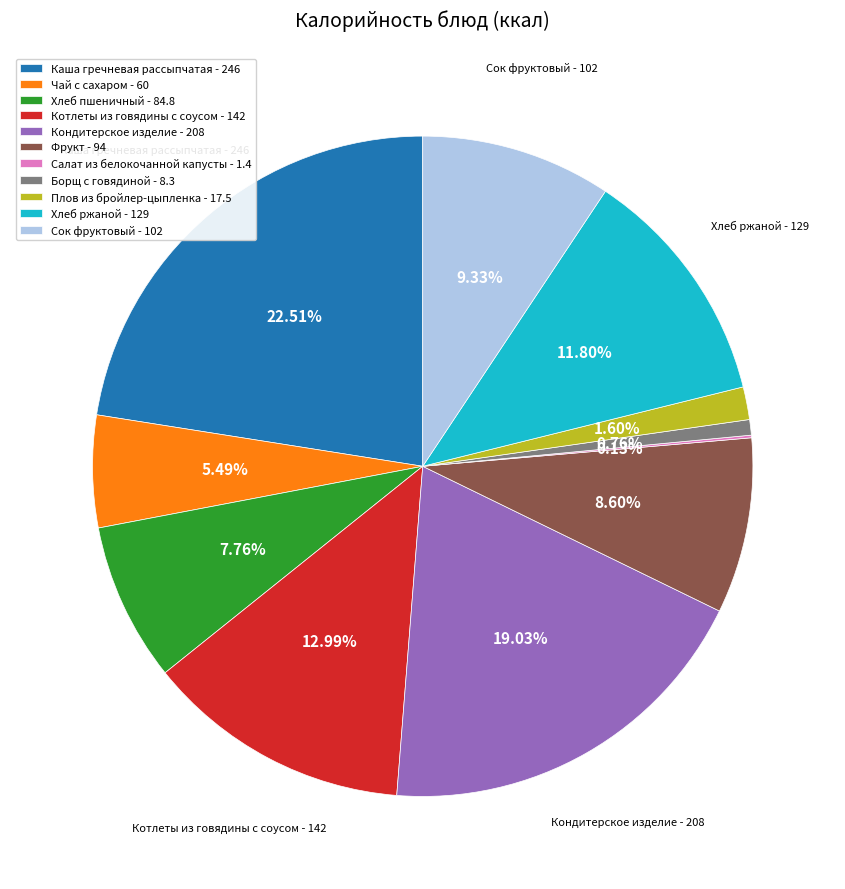

Is the sum of Котлеты из говядины с соусом - 142 and Борщ с говядиной - 8.3 greater than half?

No